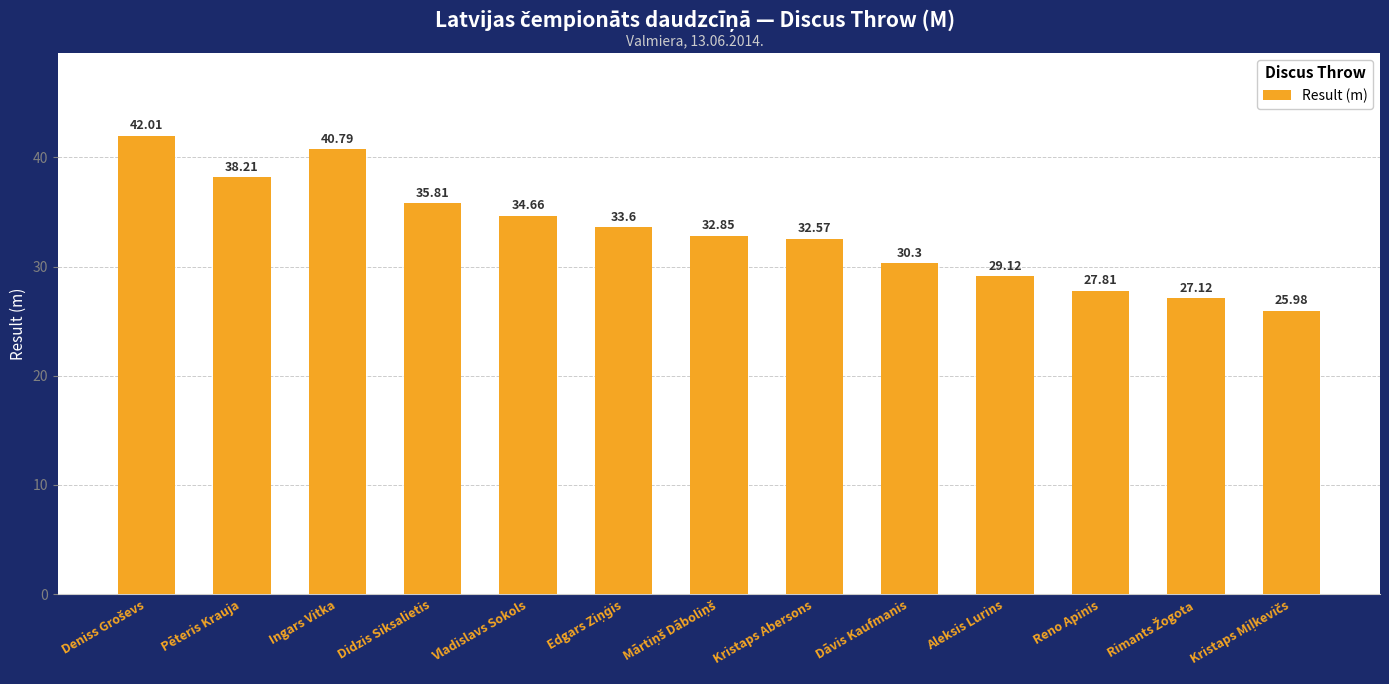

How many values exceed 32?

8